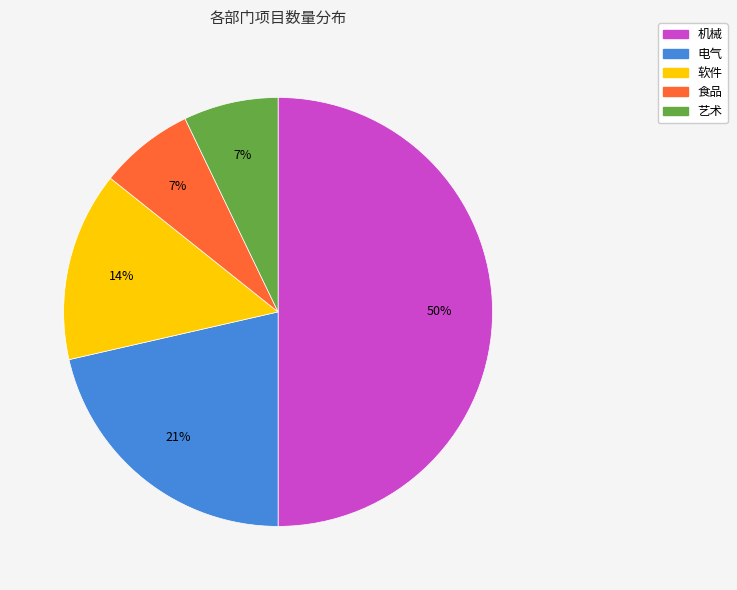

Combined, do 软件 and 艺术 account for over 50%?

No